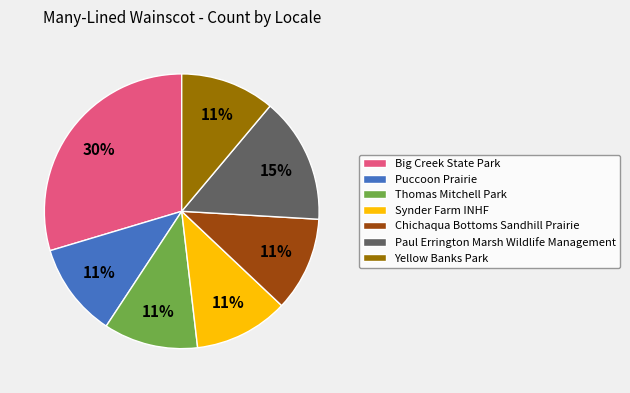

How many slices are in this pie chart?

7